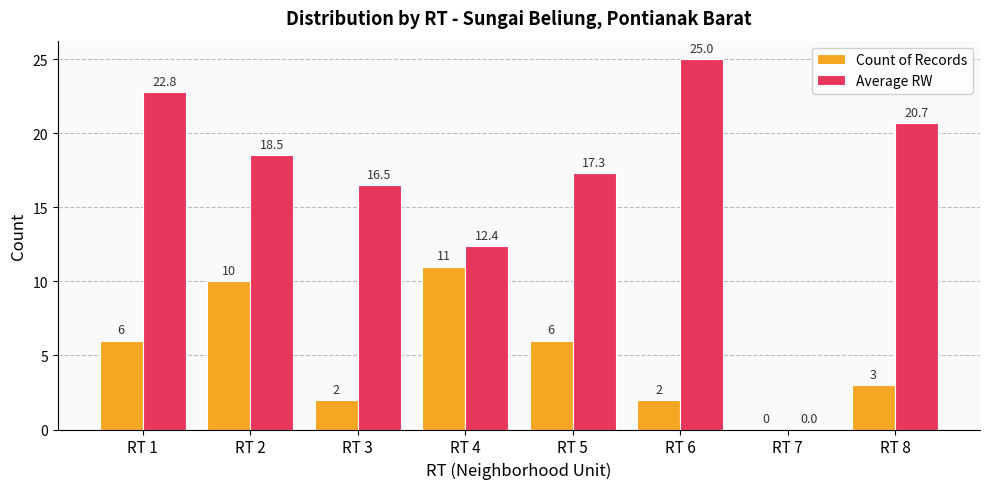

At which category is the sum across all series the highest?

RT 1